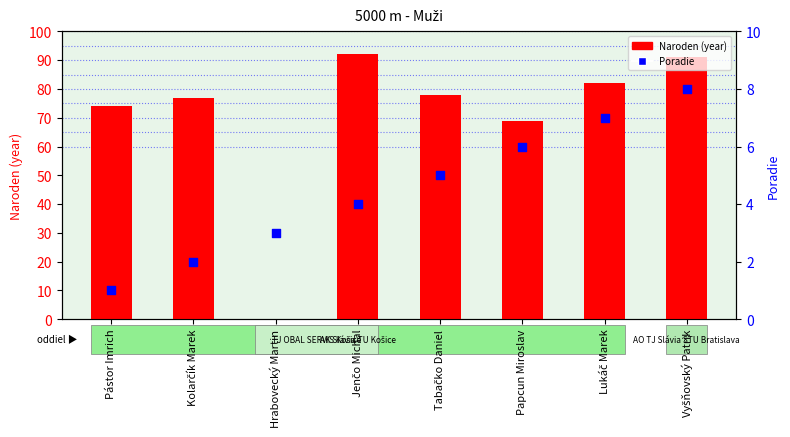

Is the value of Naroden (year) at Lukáč Marek greater than the value of Poradie at Pástor Imrich?

Yes